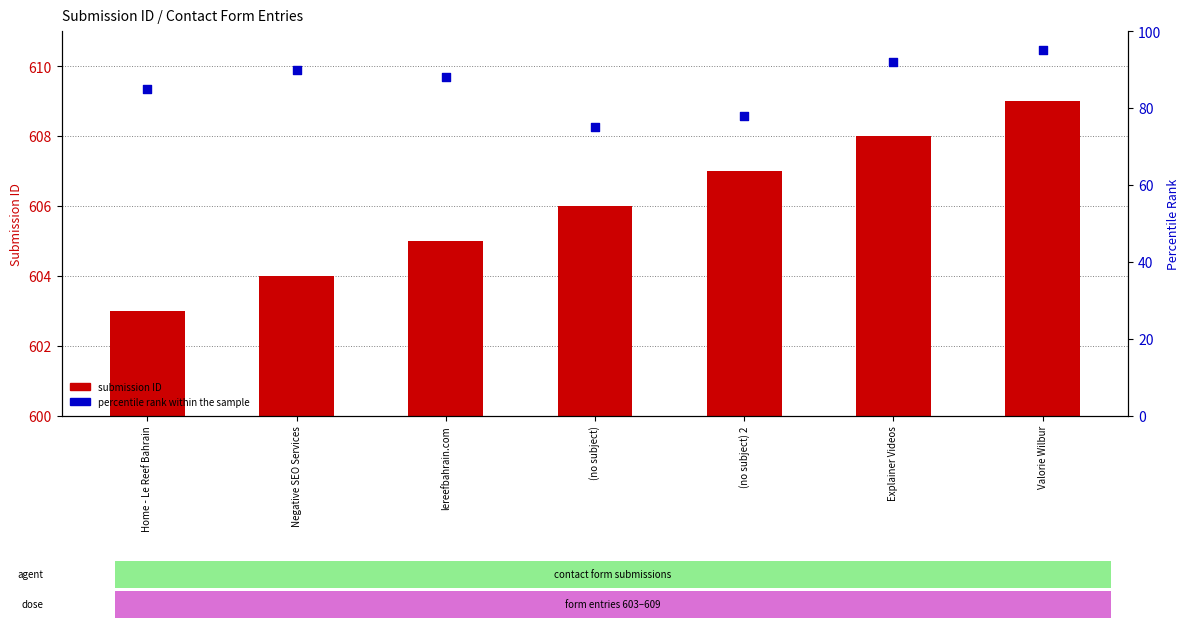

Which series has the largest Y range (max minus min)?

percentile rank within the sample